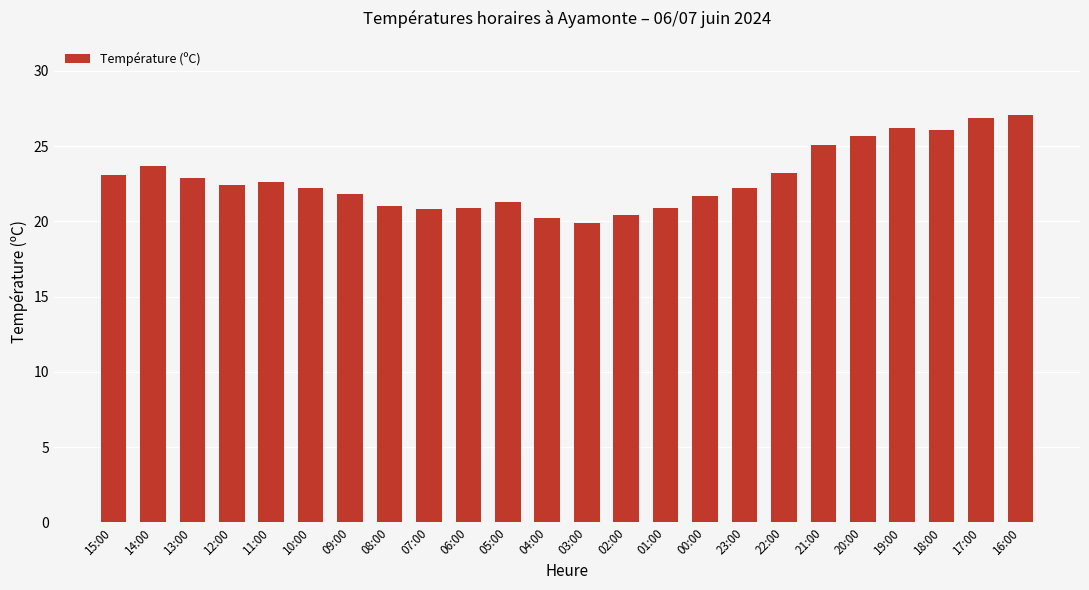

What is the change in value from 01:00 to 23:00?

+1.3